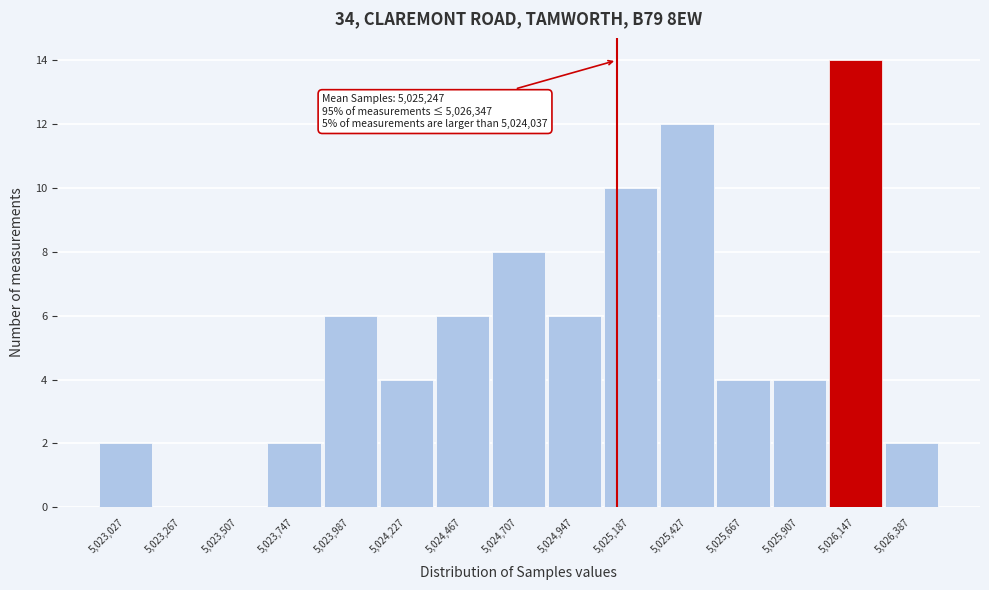

Reading left to right, what are all the values shown in this chart?

5,023,027=2	5,023,267=0	5,023,507=0	5,023,747=2	5,023,987=6	5,024,227=4	5,024,467=6	5,024,707=8	5,024,947=6	5,025,187=10	5,025,427=12	5,025,667=4	5,025,907=4	5,026,147=14	5,026,387=2